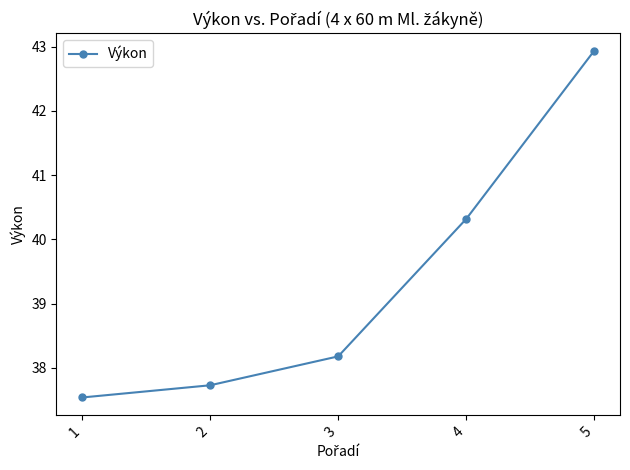

Between 3 and 2, which is larger?

3